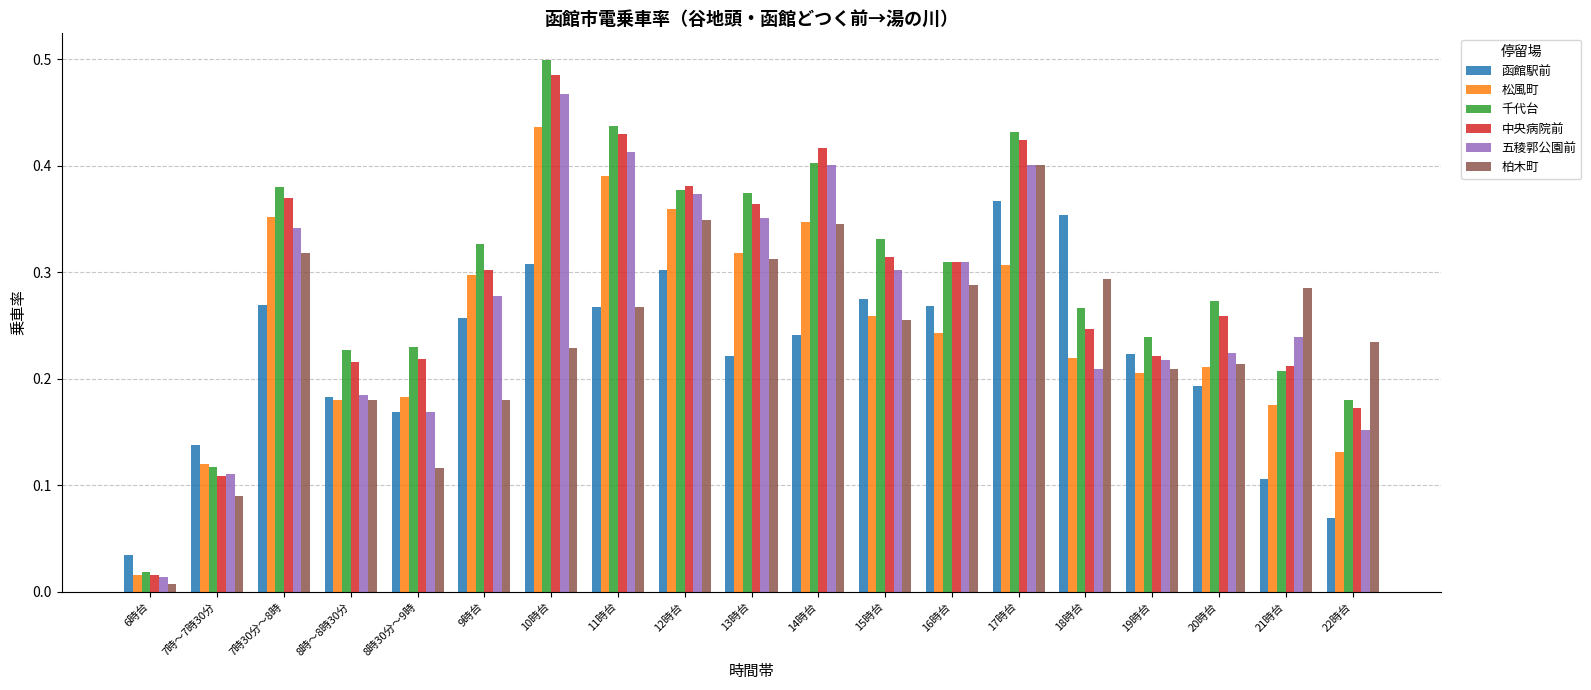

Where is 中央病院前 nearest to the value 0?

6時台